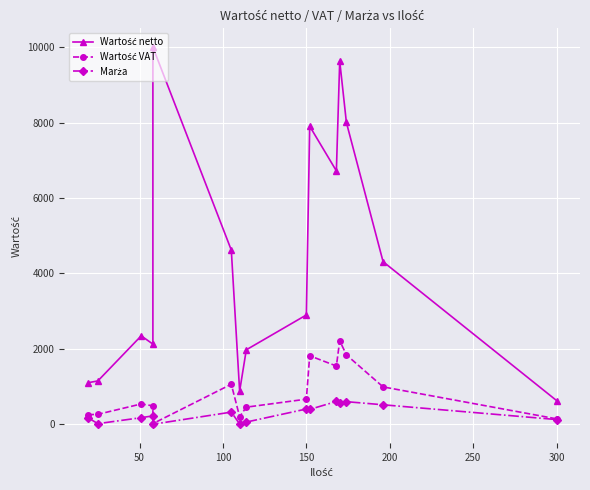

What is the maximum value for Wartość netto?

10000.0